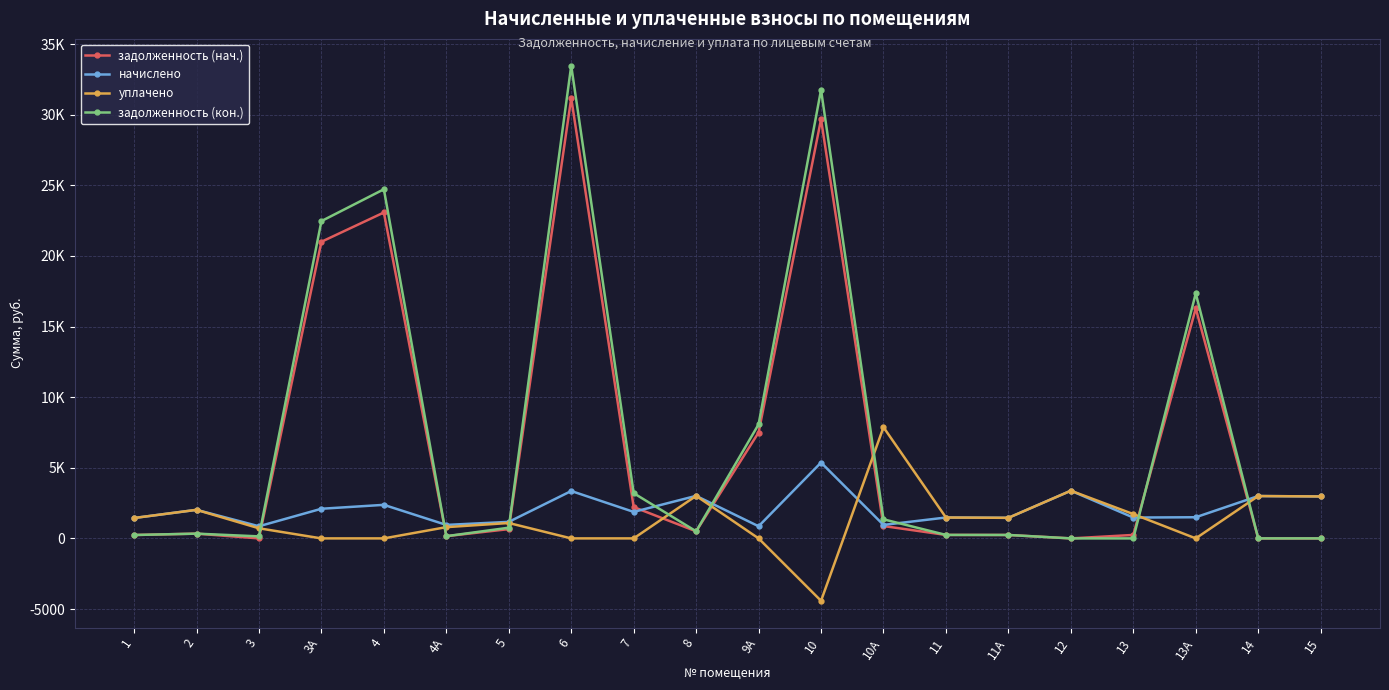

Does the chart have visible grid lines?

Yes